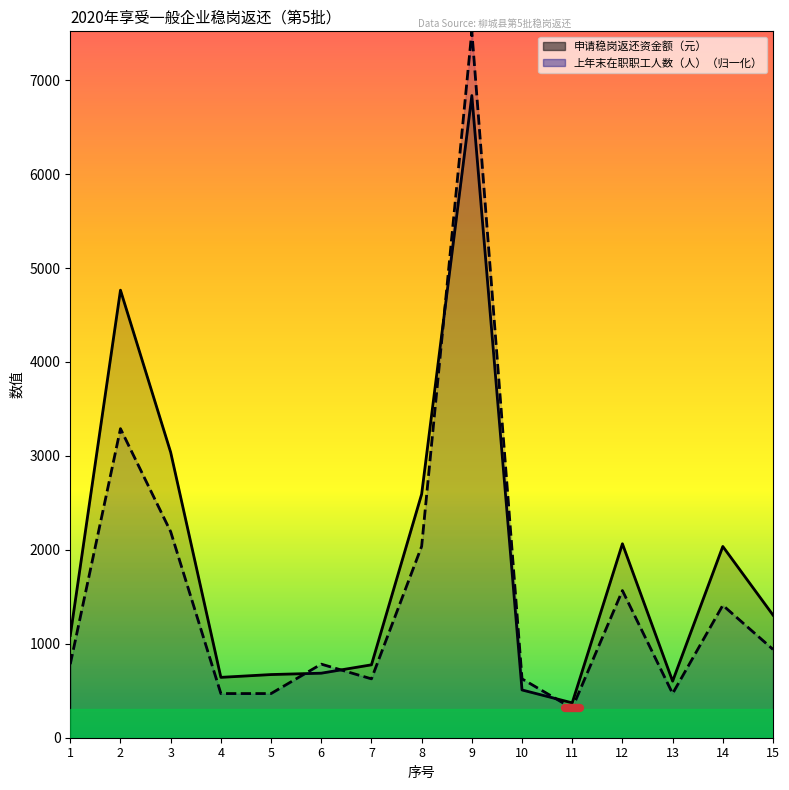

Where is the first local minimum for 上年末在职职工人数（人）?

7